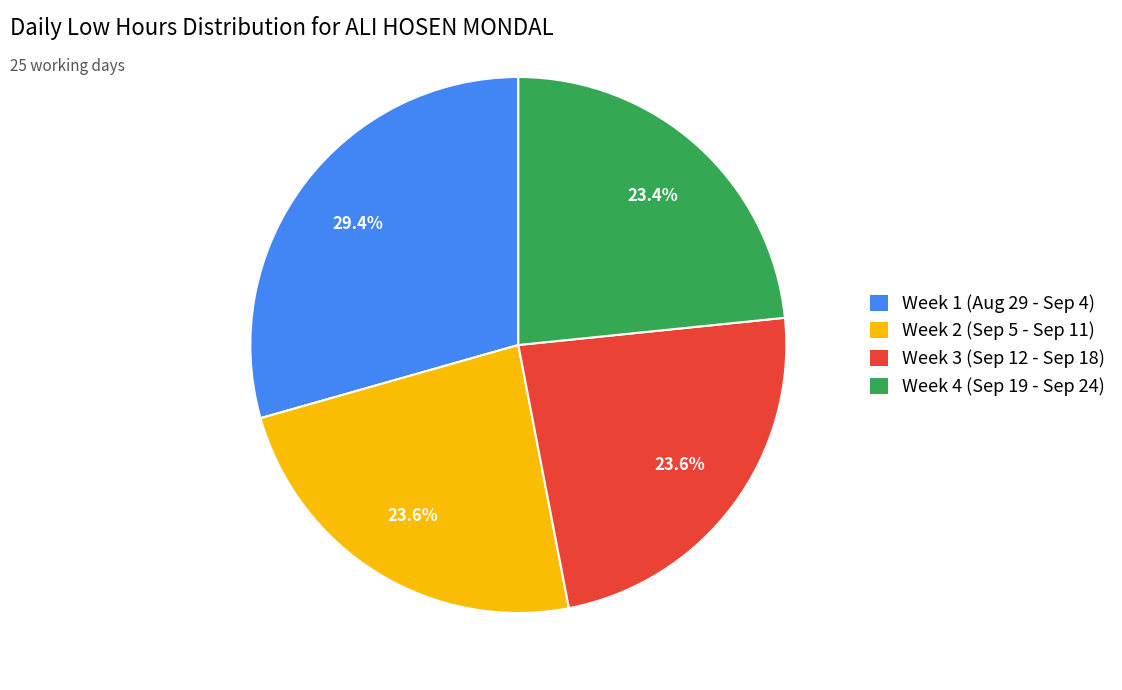

Which category has the biggest portion of the pie?

Week 1 (Aug 29 - Sep 4)